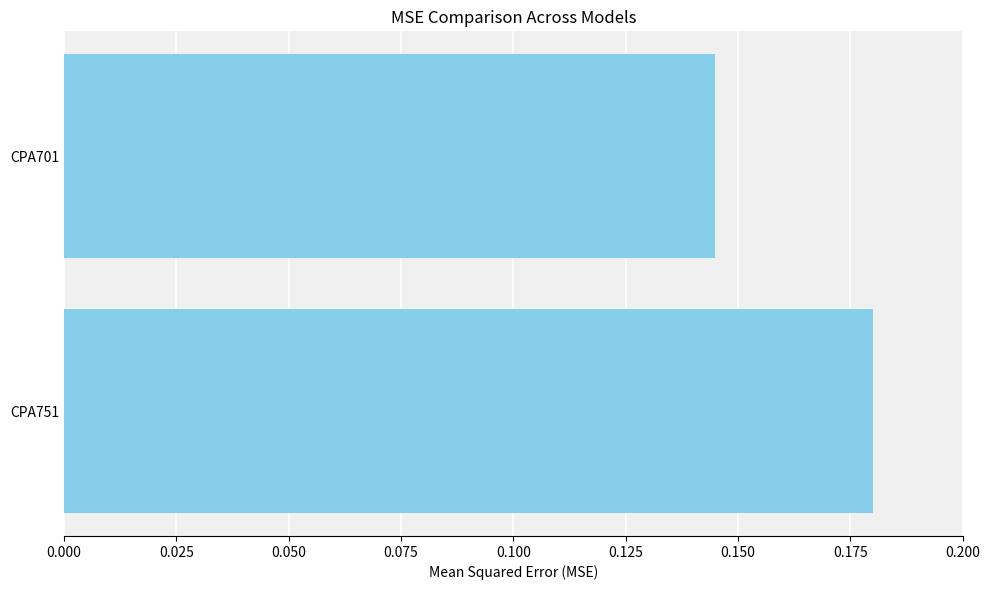

Is it true that the value at CPA751 is 0.3?

False